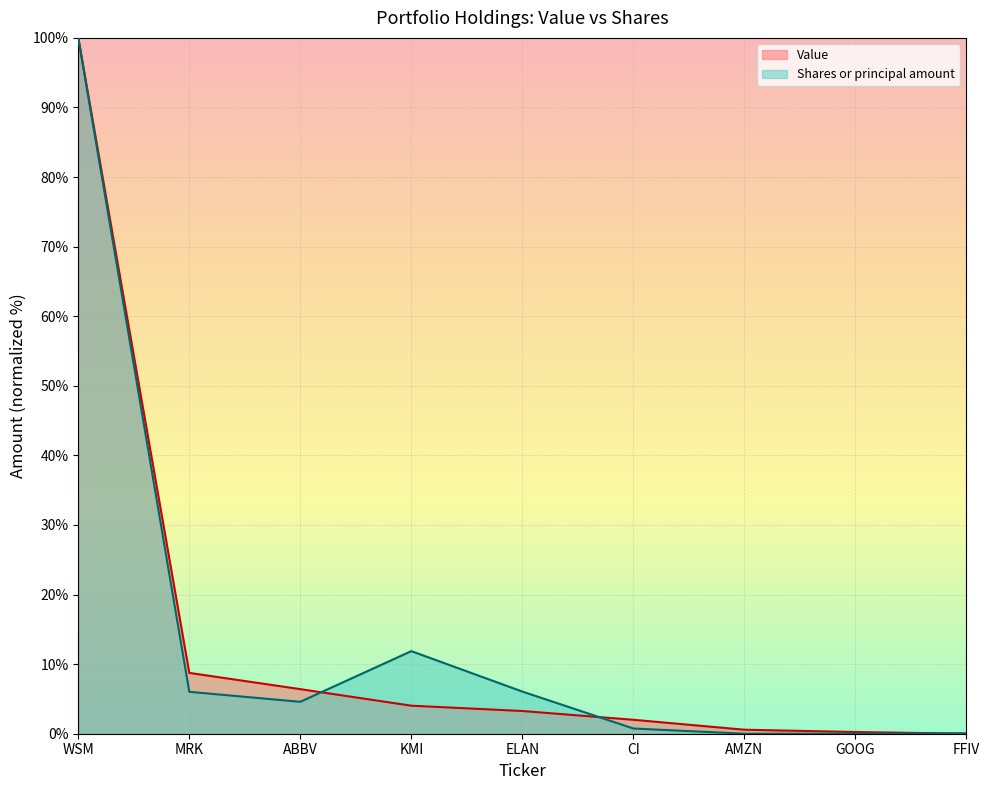

At how many categories does at least one series exceed 71?

1